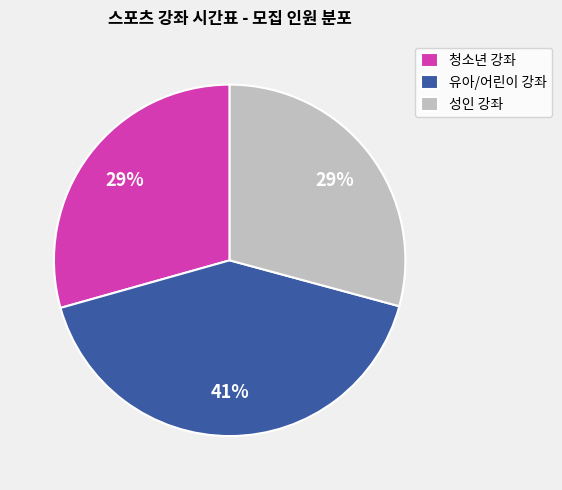

Between 유아/어린이 강좌 and 성인 강좌, which is larger?

유아/어린이 강좌